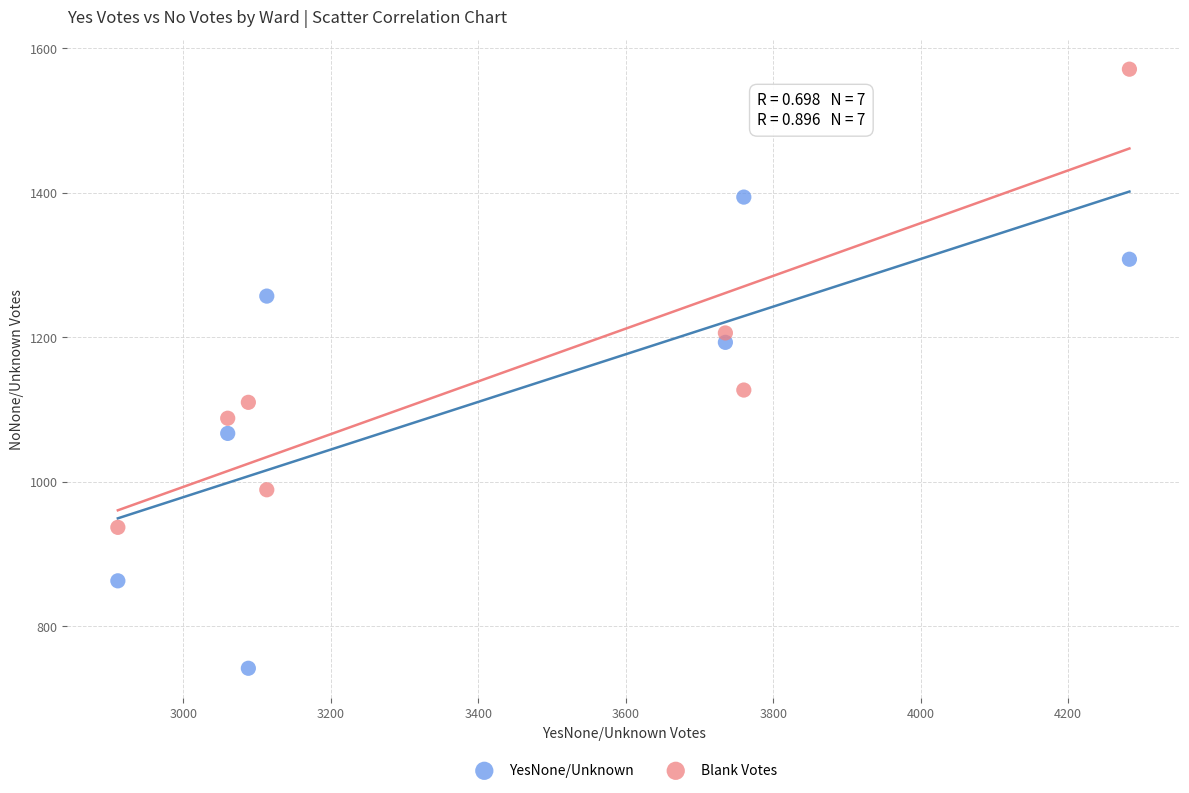

Across all data points, what is the range of X values (max minus min)?

1372